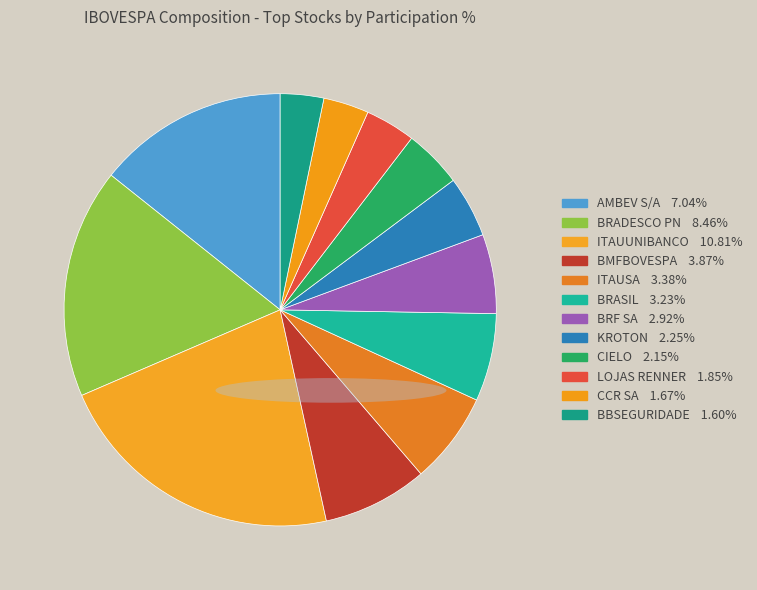

Which category has the biggest portion of the pie?

ITAUUNIBANCO